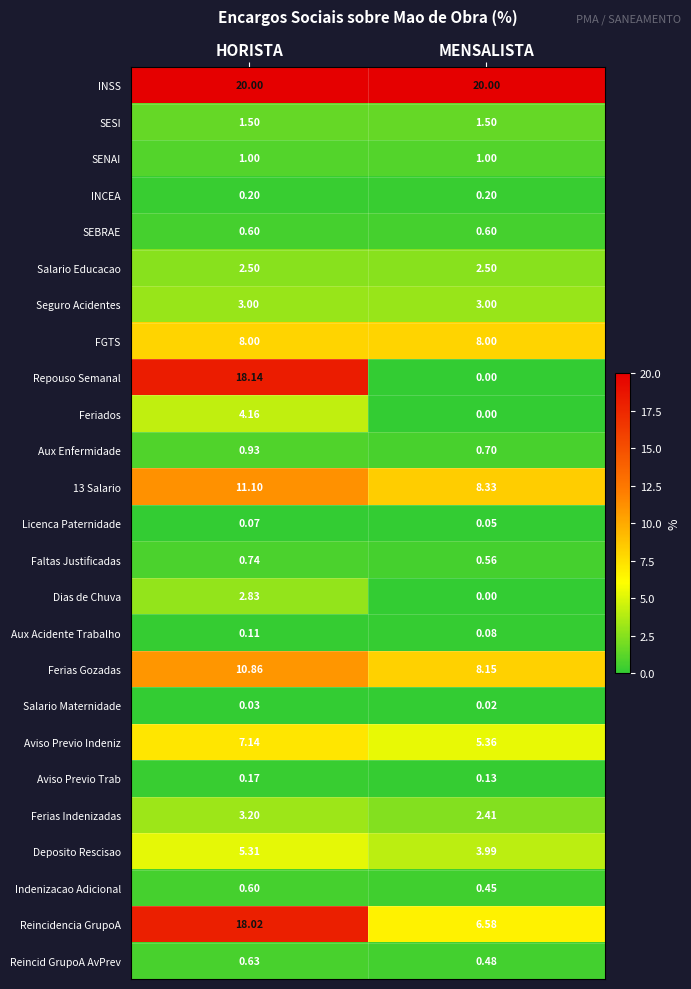

At which label is Licenca Paternidade closest to 0?

MENSALISTA